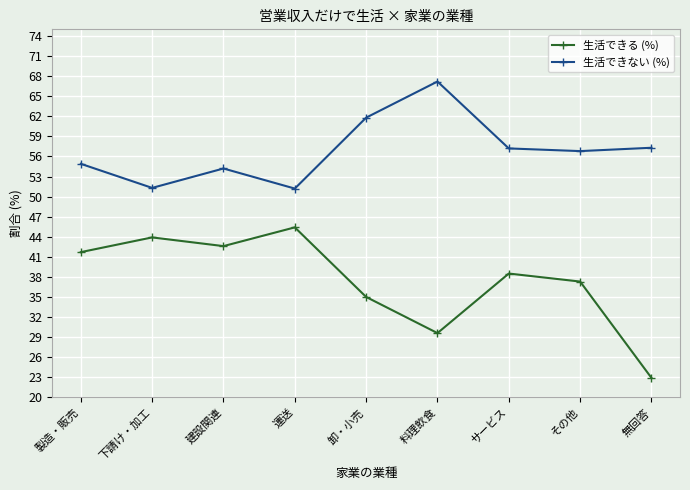

Read the 生活できる (%) value at 製造・販売.

41.7